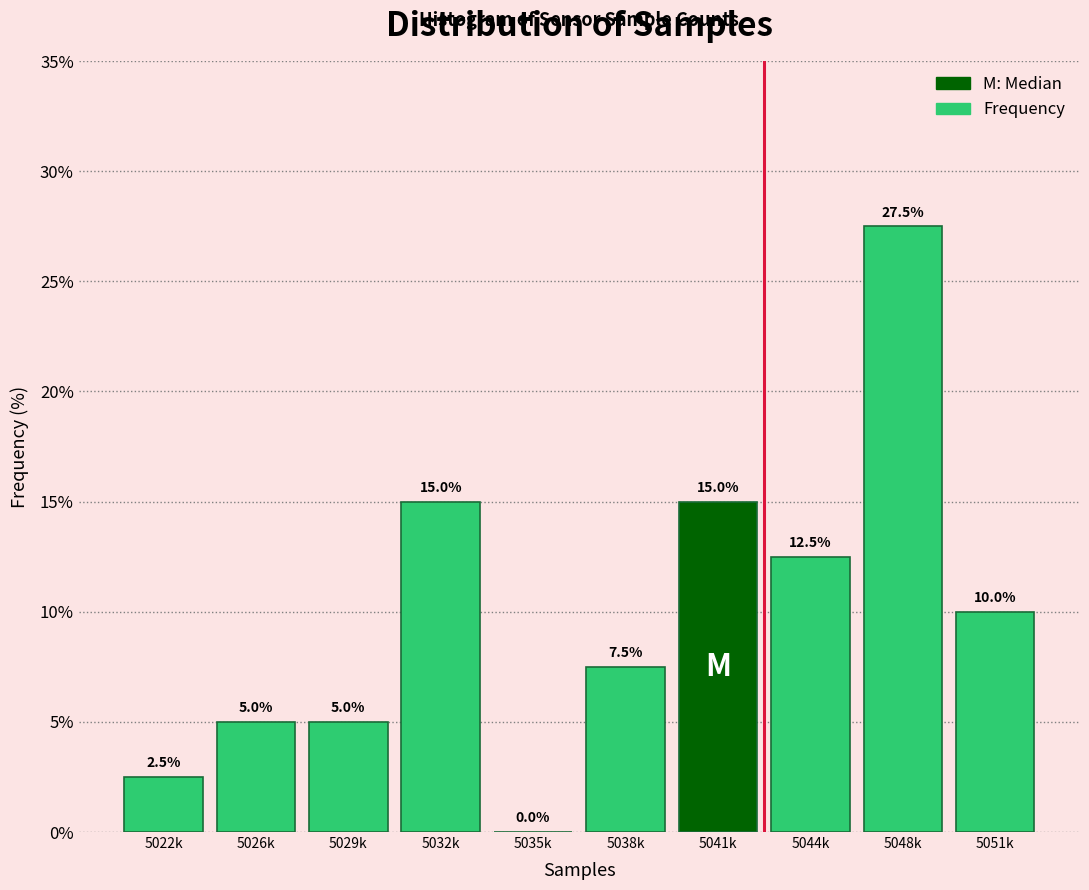

Reading right to left, transcribe all the data shown in this chart.

5051k=10.0	5048k=27.5	5044k=12.5	5041k=15.0	5038k=7.5	5035k=0.0	5032k=15.0	5029k=5.0	5026k=5.0	5022k=2.5